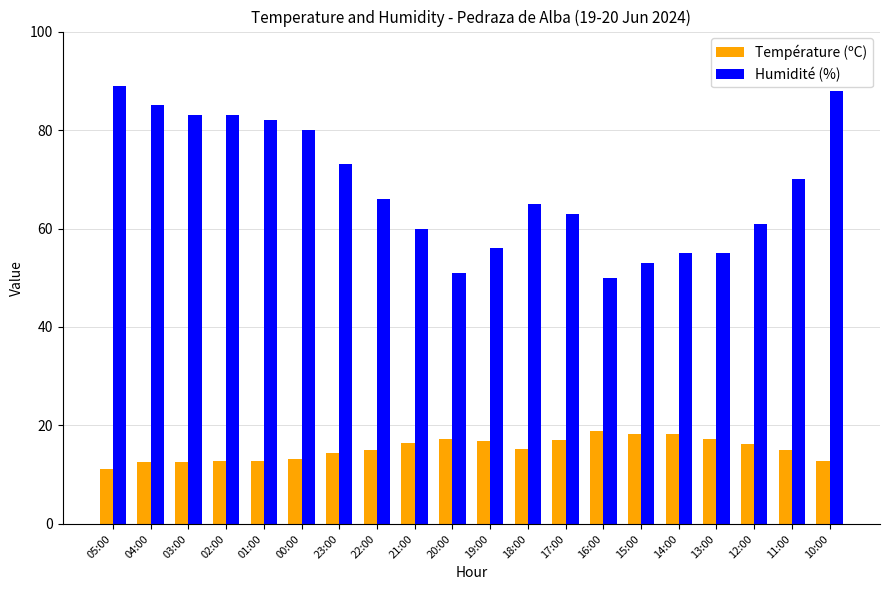

What is the spread (max minus min) of values at 05:00?

77.8